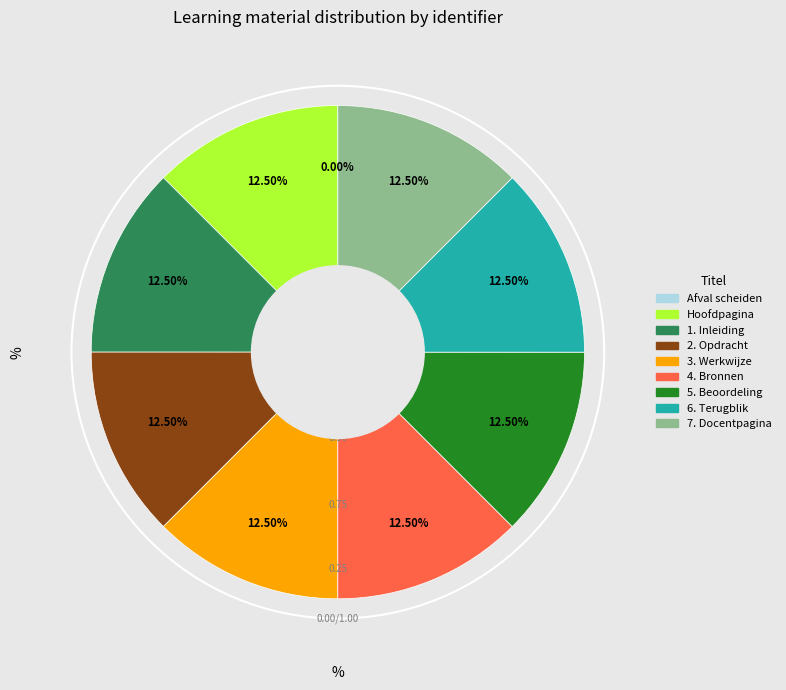

Do 1. Inleiding and 7. Docentpagina together represent more than half of the pie?

No